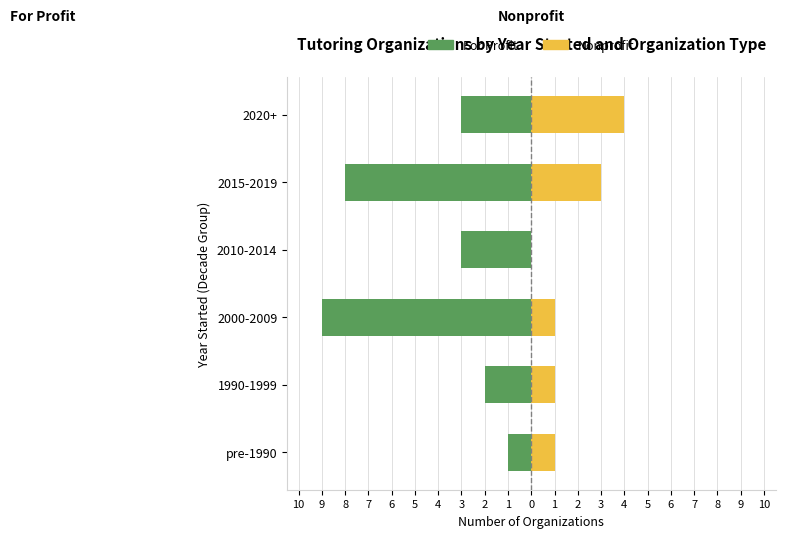

Reading left to right, extract all data points from this chart.

For Profit: -1	-2	-9	-3	-8	-3
Nonprofit: 1	1	1	0	3	4